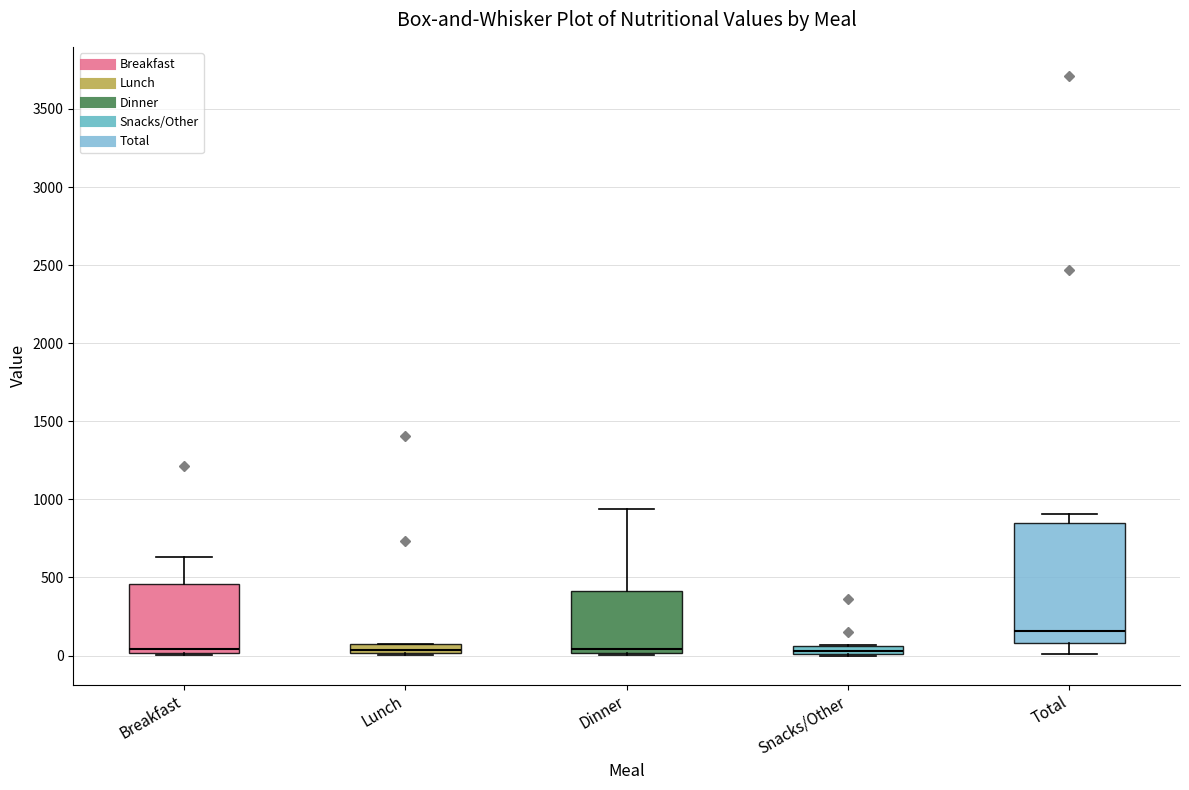

Where does the median line of the box for Dinner sit on the y-axis? The values are not printed on the chart, so give them approximately, as read against the axis.

50